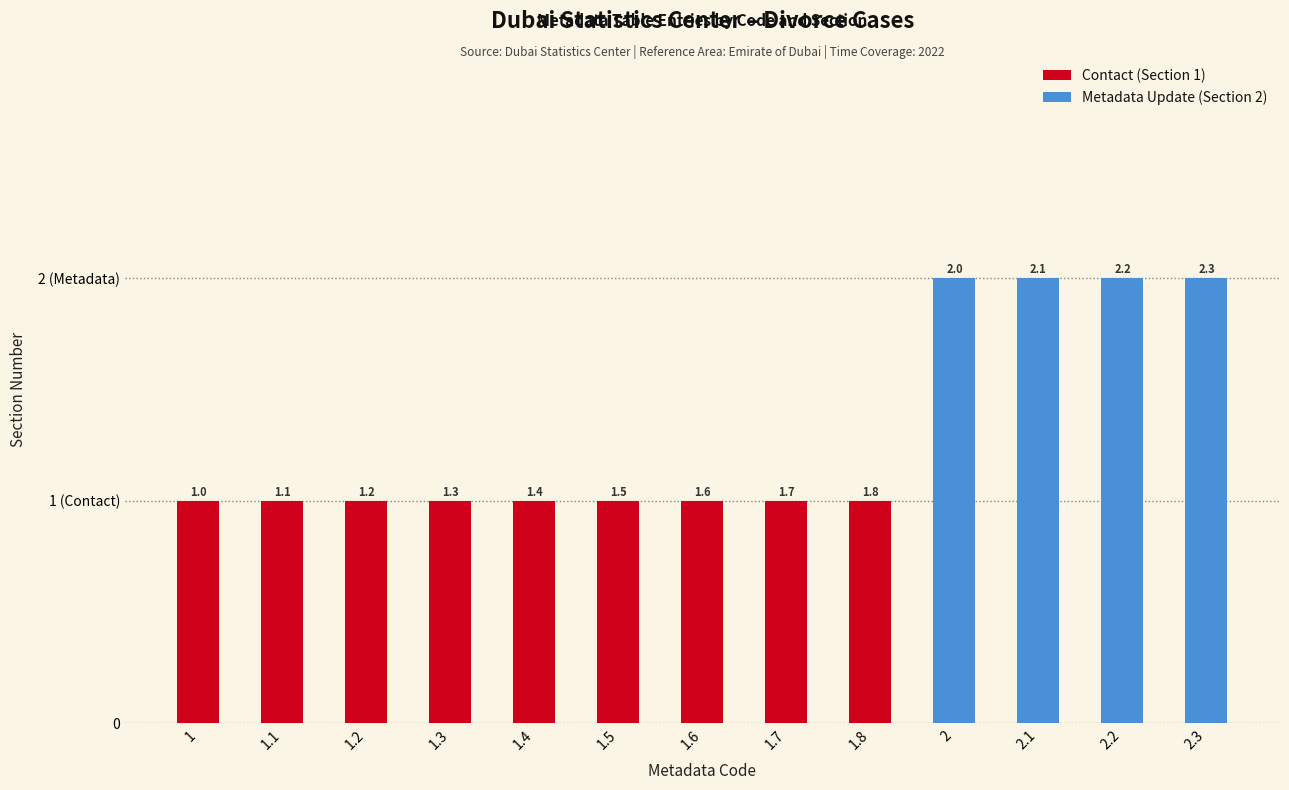

What value does the Code series have at 2.1?

2.1